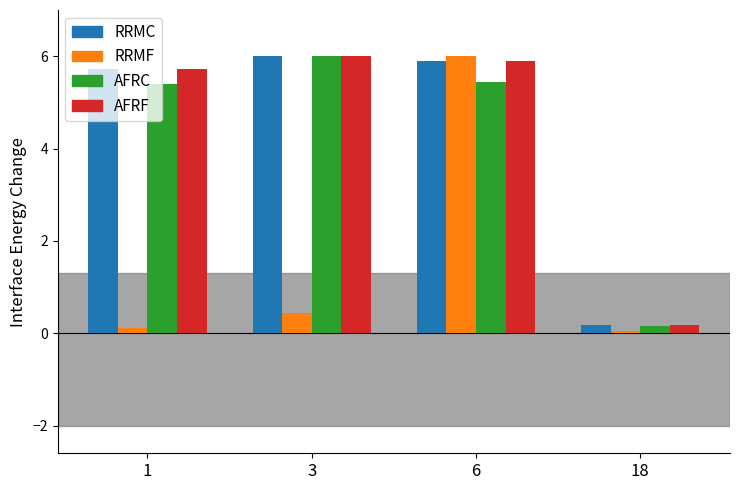

How many bars are there in total?

16